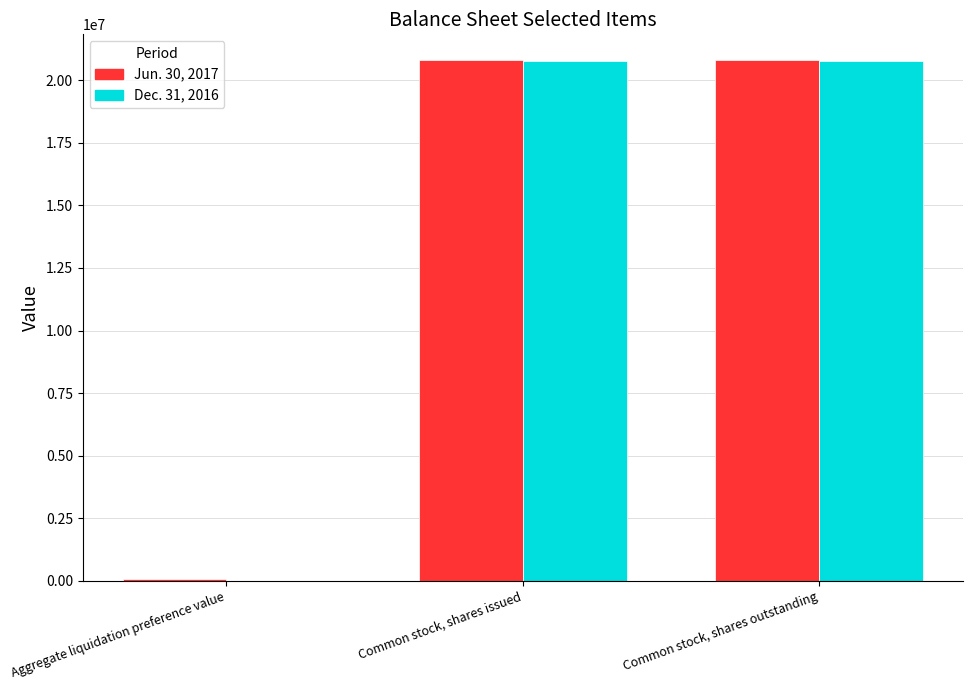

Is it true that Jun. 30, 2017 equals 20794427 at Common stock, shares outstanding?

True